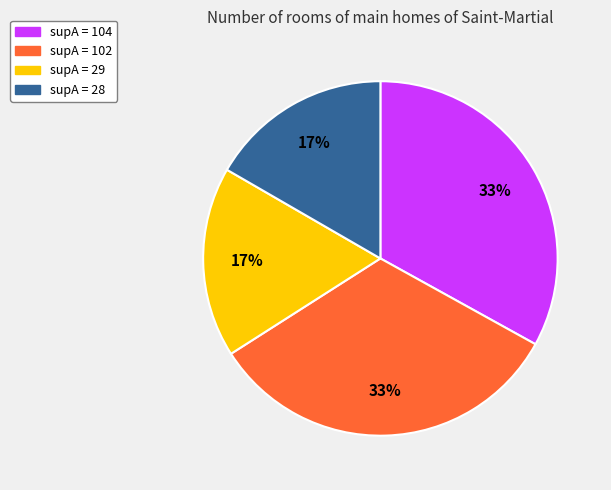

What percentage is the supA = 102 slice, to the nearest percent?

33%